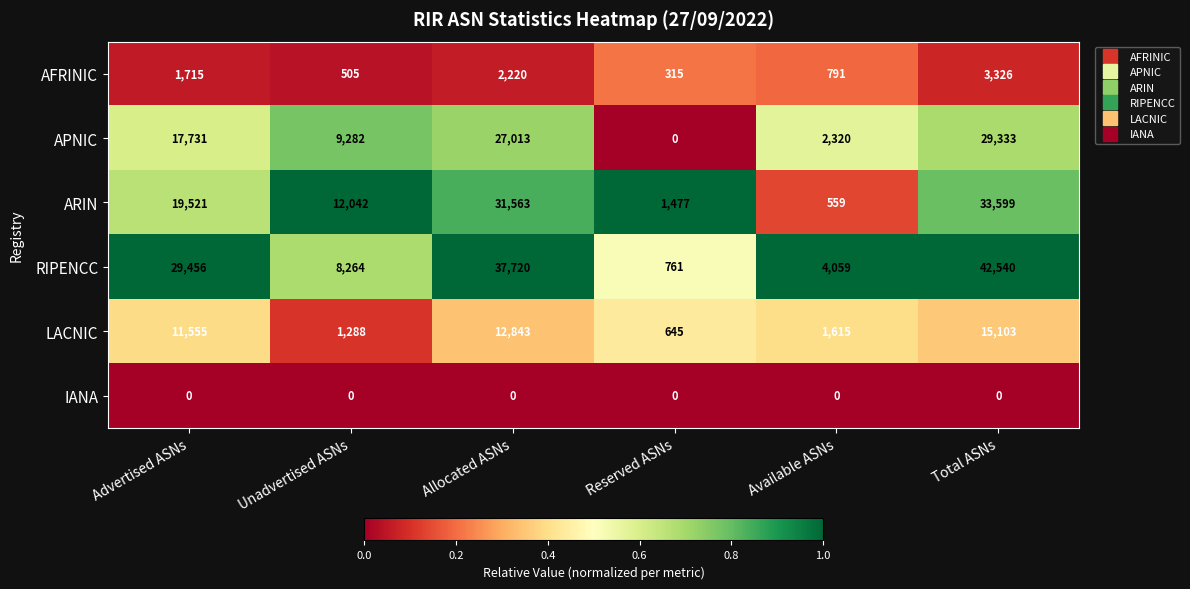

What is the maximum value shown in the chart?

42540